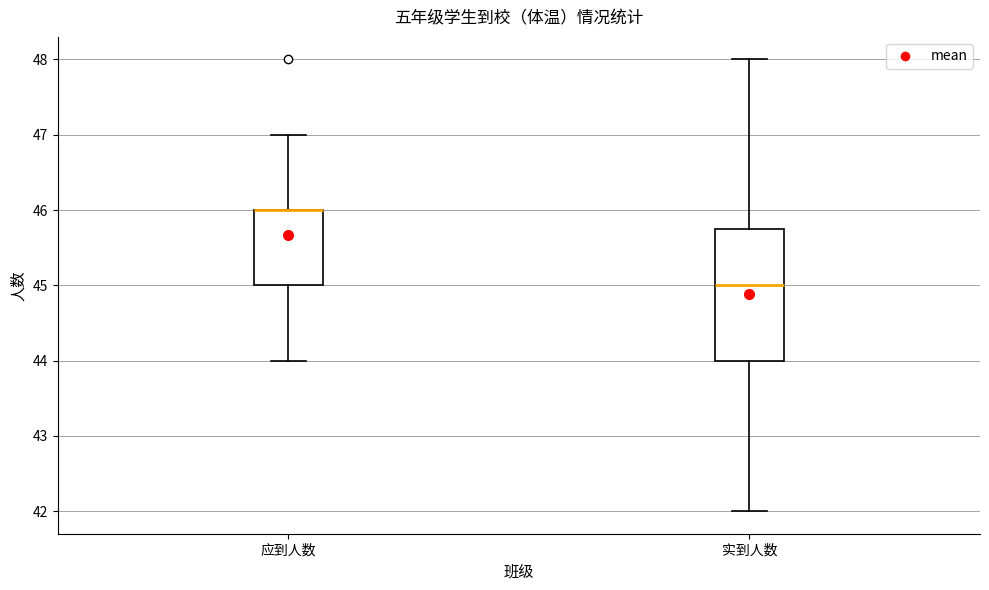

Reading left to right, transcribe this box plot: for each box, give where its median line is, the range the box spans, and where its two whiskers end, as read against the y-axis. The values are not printed on the chart, so give them approximately, as read against the axis.

应到人数: median 46.0 (drawn on the box's upper edge), box 45.0 to 46.0, whiskers 44.0 to 47.0
实到人数: median 45.0, box 44.0 to 45.8, whiskers 42.0 to 48.0